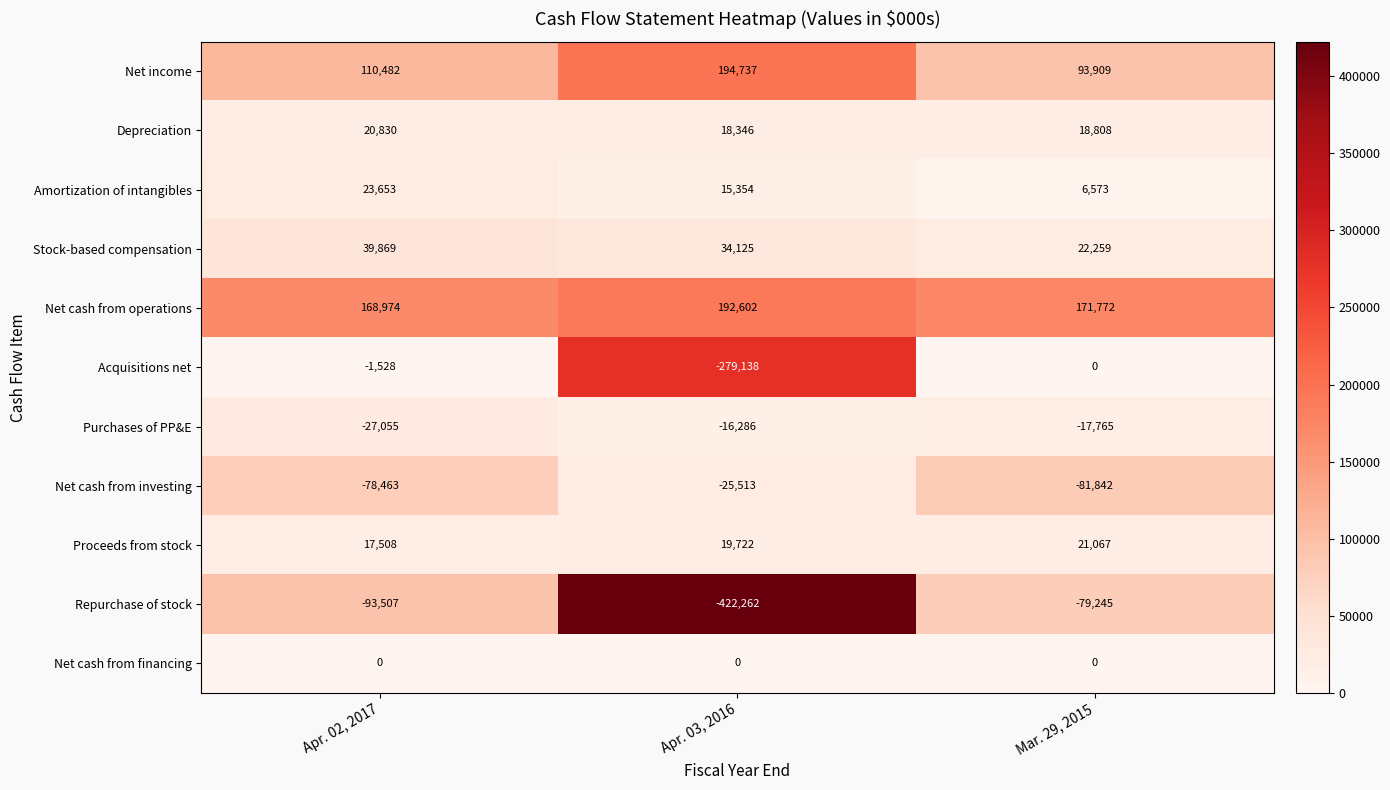

At which category is the sum across all series the highest?

Apr. 02, 2017